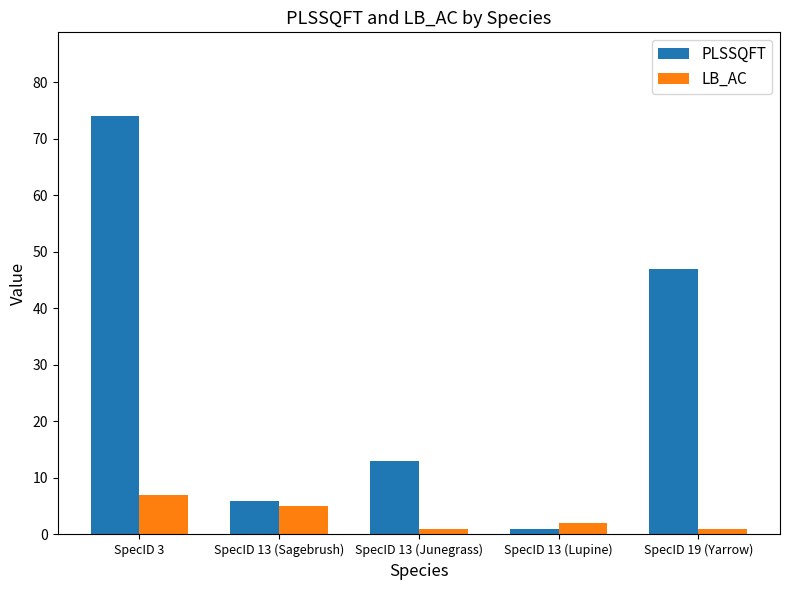

Which category has the highest value across all series?

SpecID 3